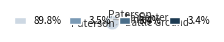

How many slices are in this pie chart?

4